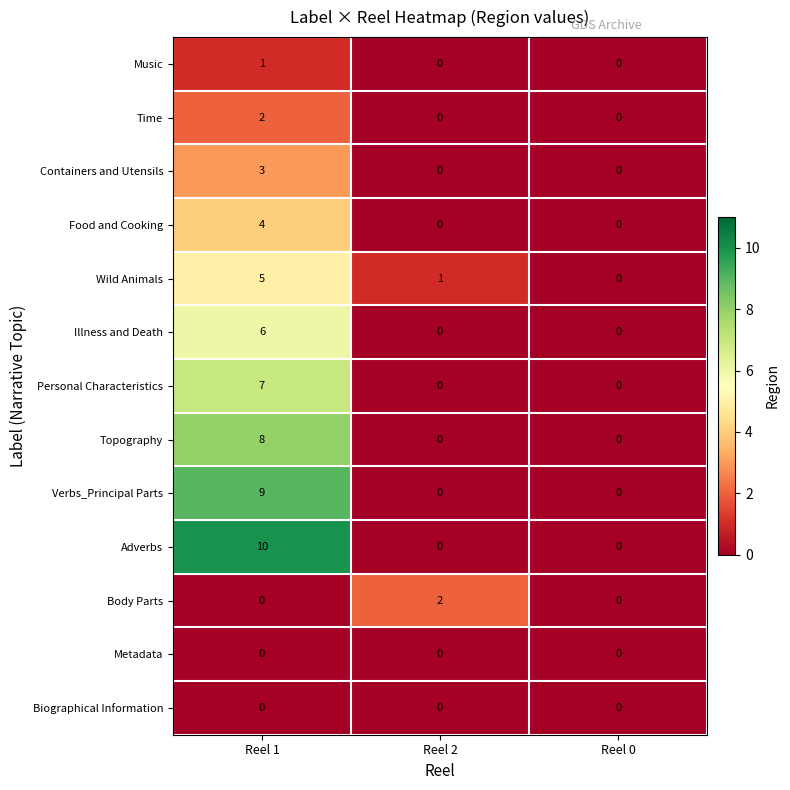

How many values in the Music series exceed 0?

1